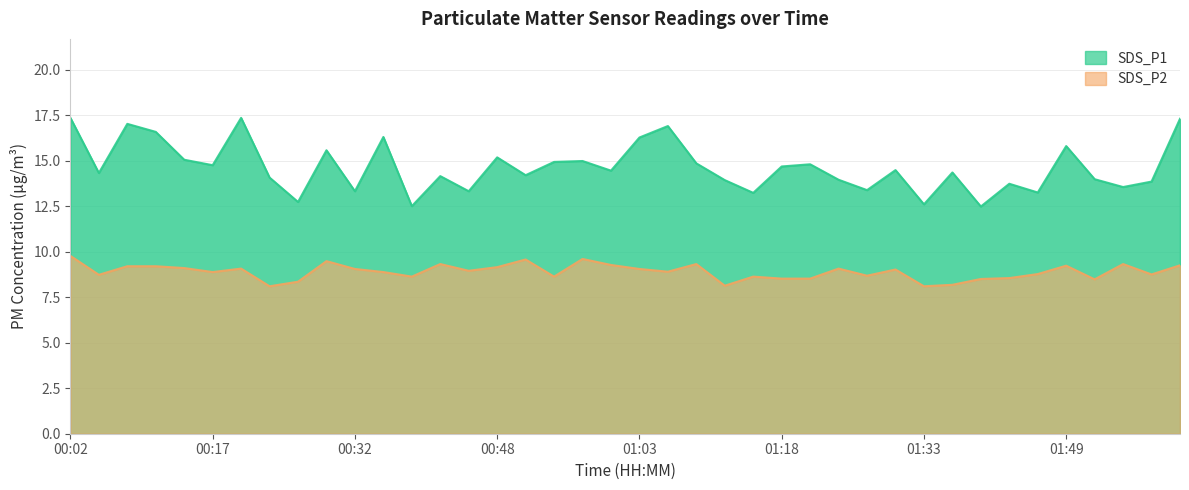

Rank the series by their maximum value, from lowest to highest.

SDS_P2, SDS_P1